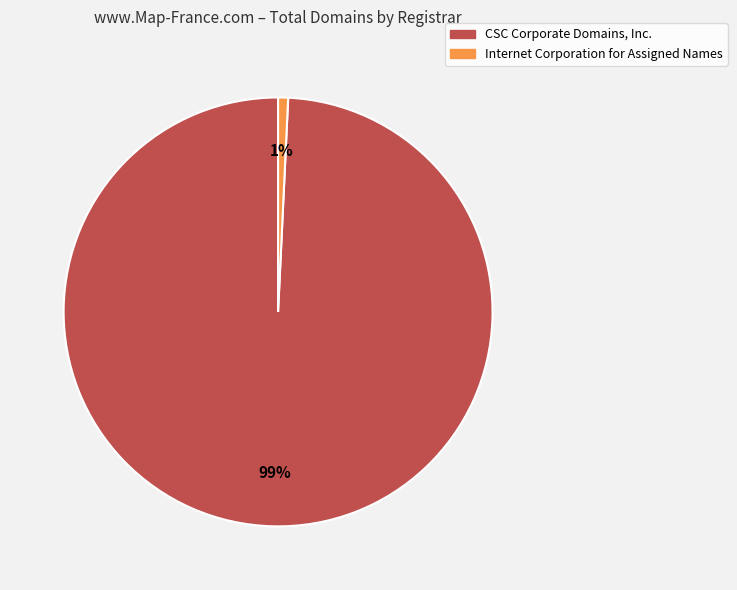

To the nearest percent, what is the average slice percentage?

50%